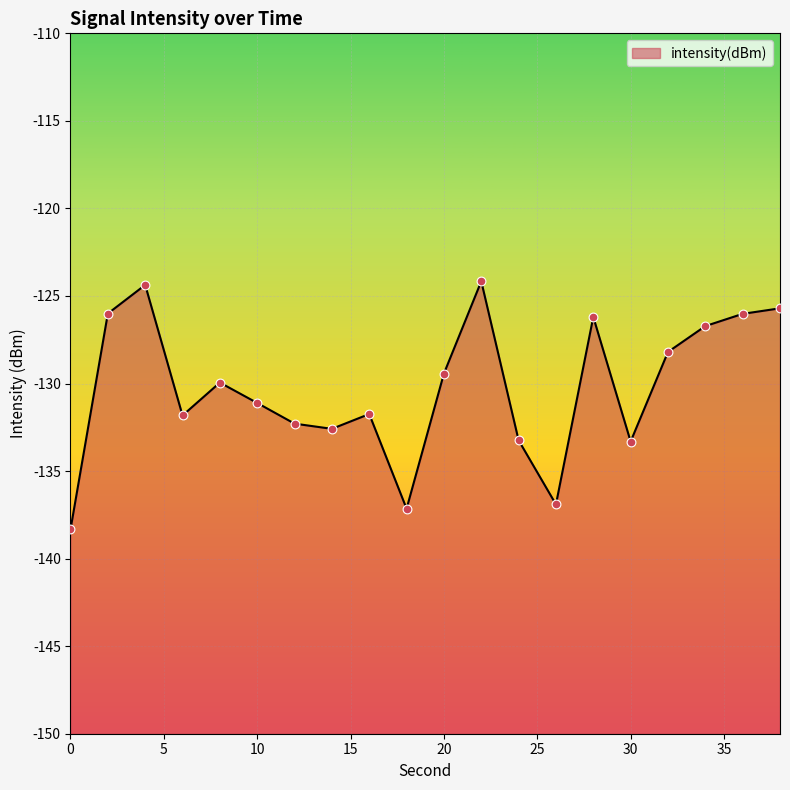

What is the change in value from 18 to 22?

+13.0